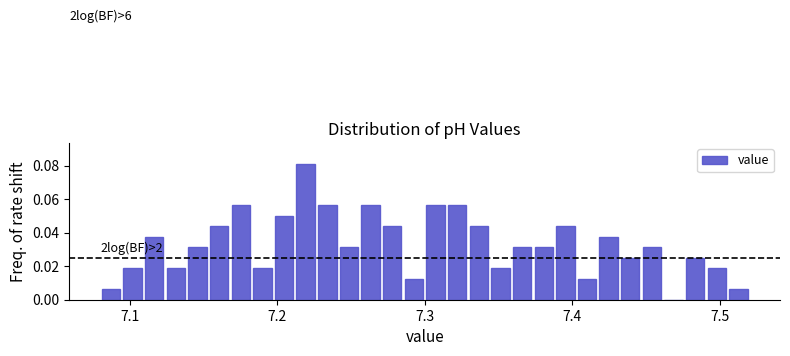

Around what value on the x-axis is the tallest bar? Give the approximate position of its centre, as read against the axis.

7.22